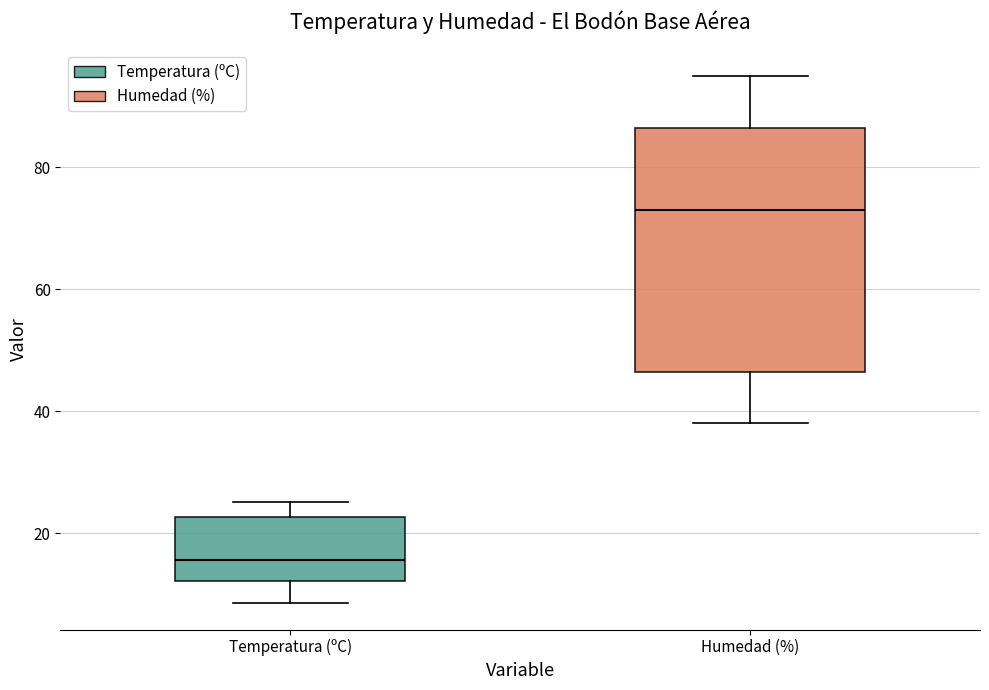

Reading left to right, transcribe this box plot: for each box, give where its median line is, the range the box spans, and where its two whiskers end, as read against the y-axis. The values are not printed on the chart, so give them approximately, as read against the axis.

Temperatura (ºC): median 16, box 12 to 22, whiskers 8 to 26
Humedad (%): median 74, box 46 to 86, whiskers 38 to 96